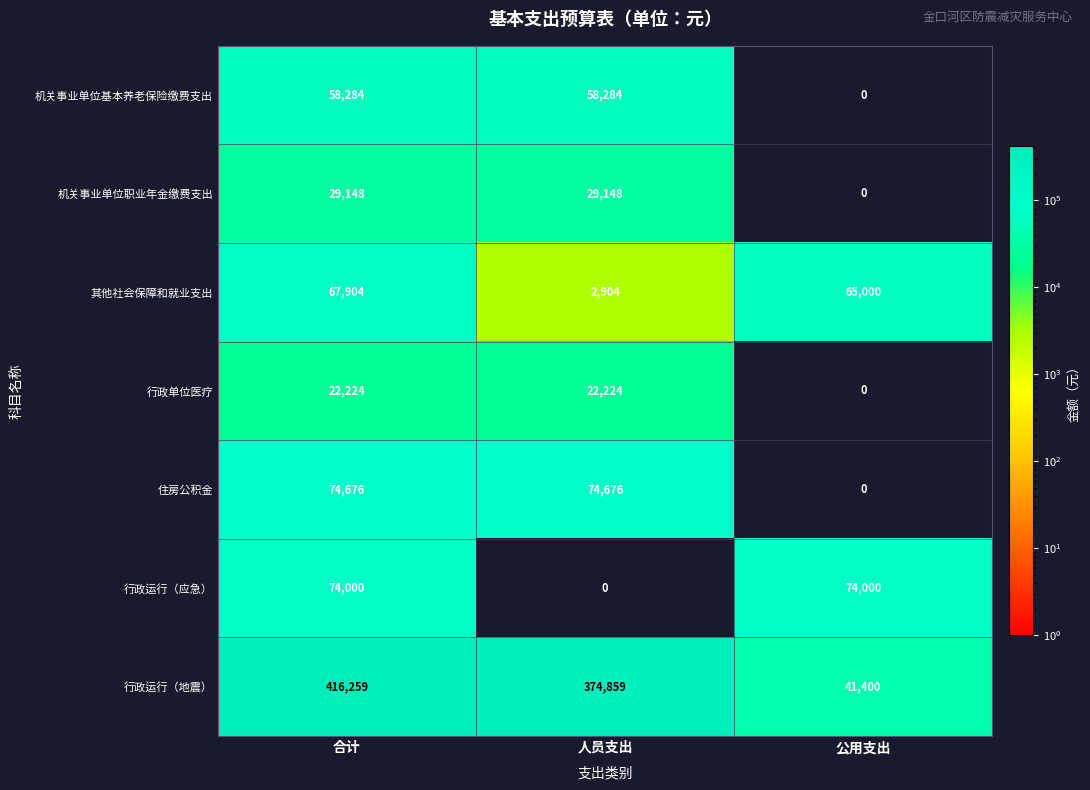

At how many categories does at least one series exceed 225365?

2